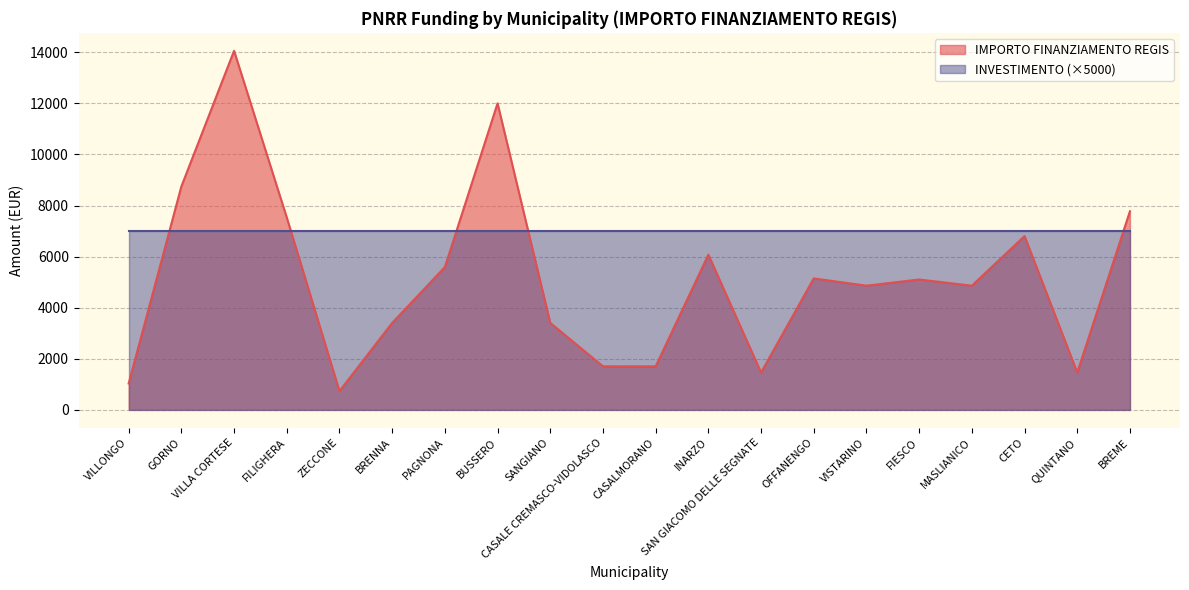

How many points are lower than both their immediate neighbors (excluding endpoints)?

5